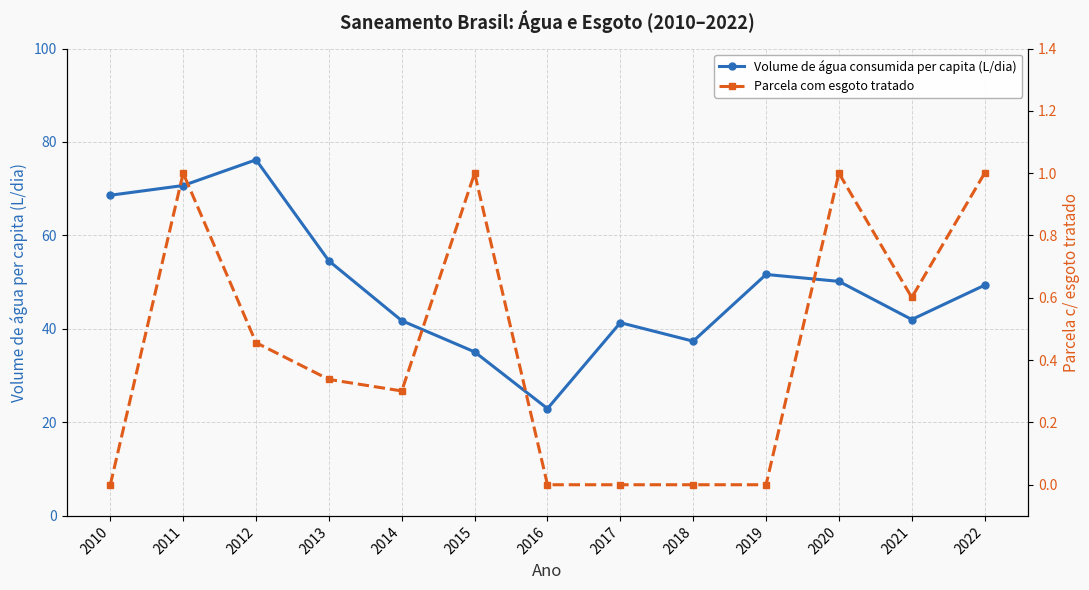

What is the difference between the highest and lowest values at 2013?

54.2